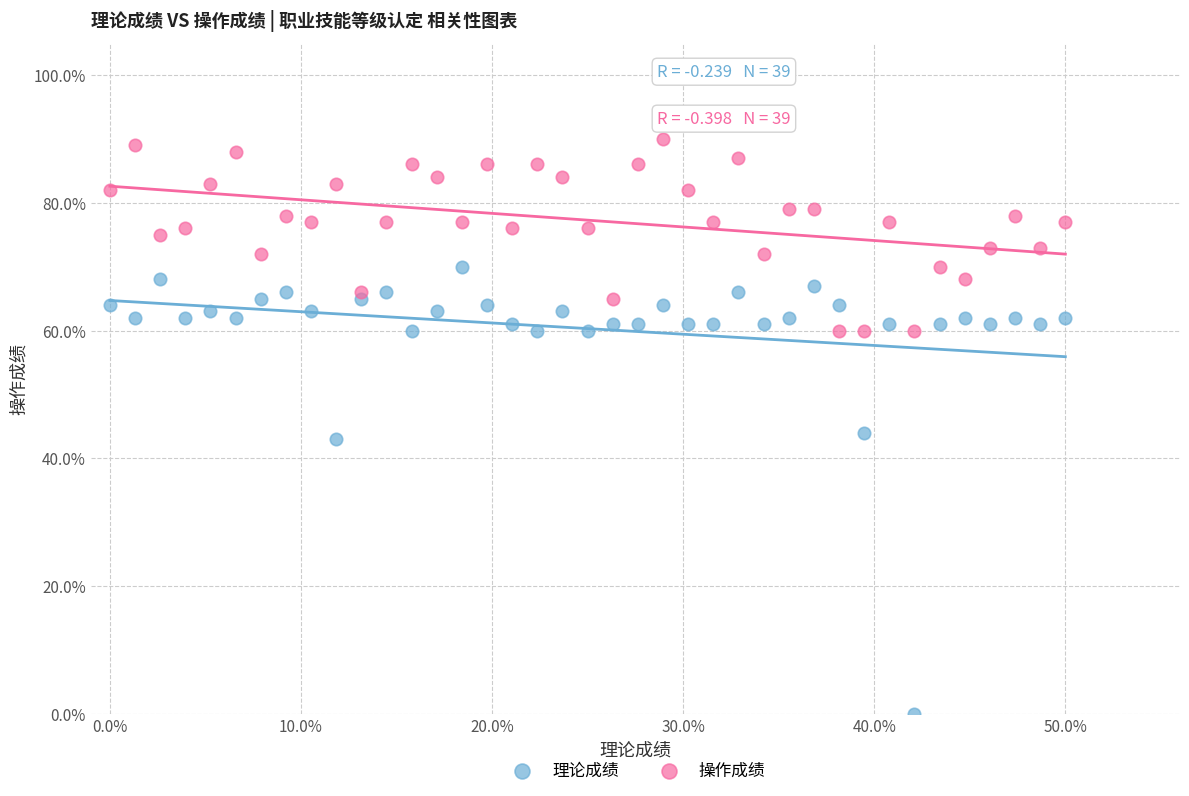

Which series has the widest spread of Y values?

理论成绩